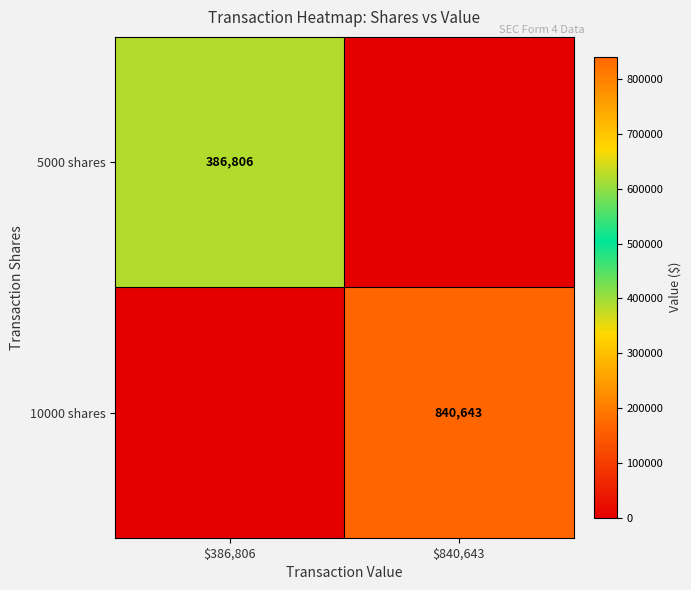

True or false: 5000 shares has a value of 386806 at $386,806.

True